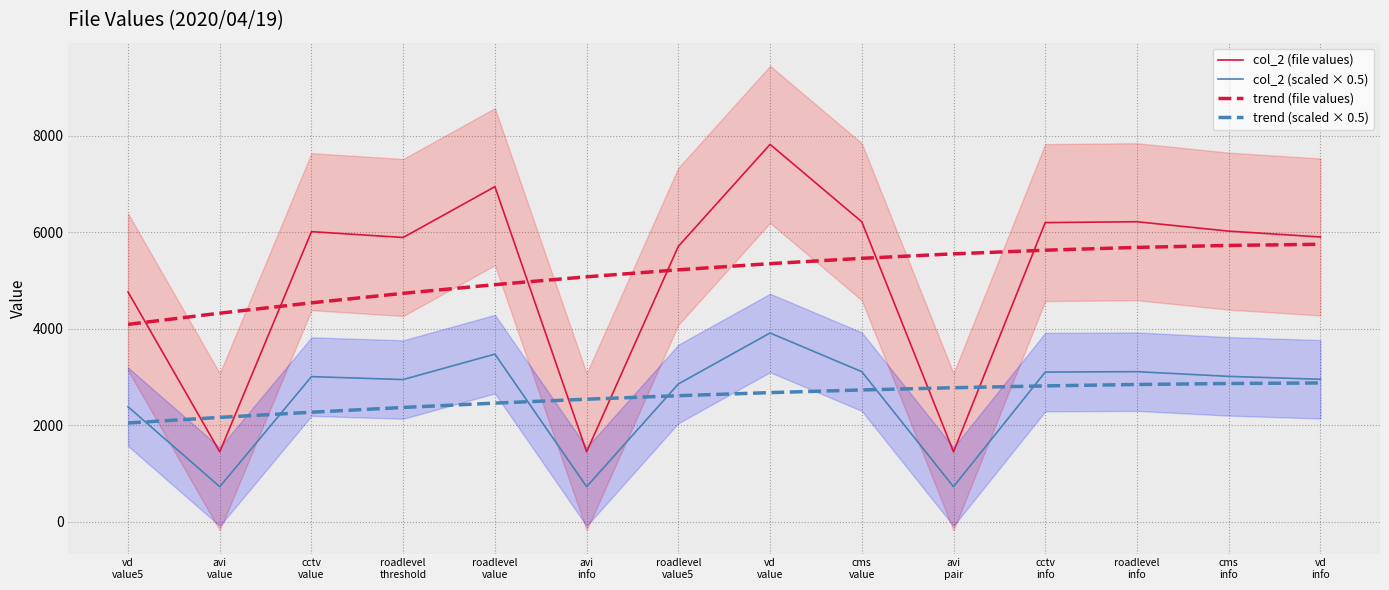

What position from the left is roadlevel
info?

12